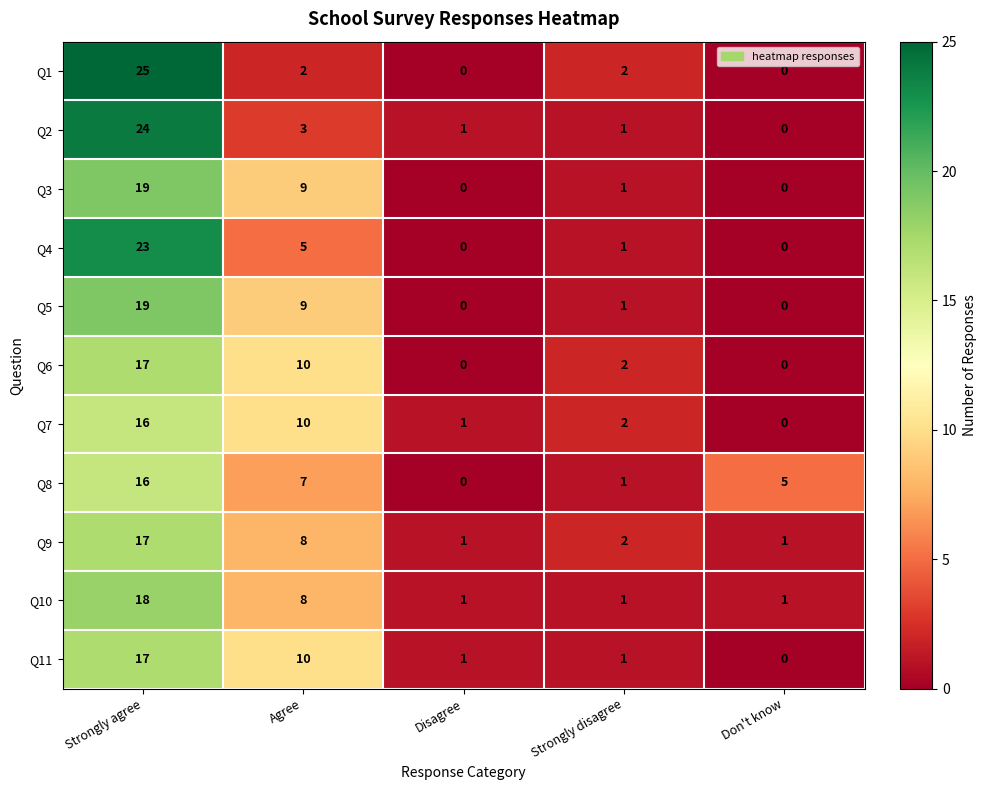

The value of Q4 at Disagree is -16. True or false?

False